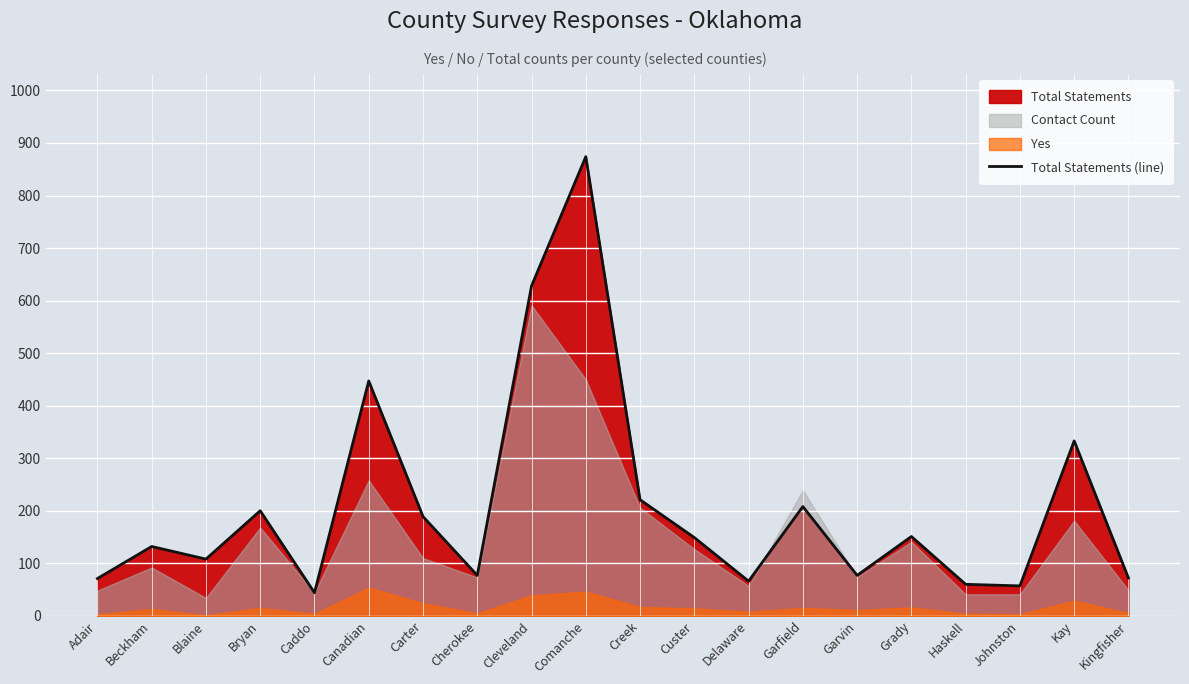

Rank the categories by value from lowest to highest.

Caddo, Johnston, Haskell, Delaware, Adair, Kingfisher, Cherokee, Garvin, Blaine, Beckham, Custer, Grady, Carter, Bryan, Garfield, Creek, Kay, Canadian, Cleveland, Comanche